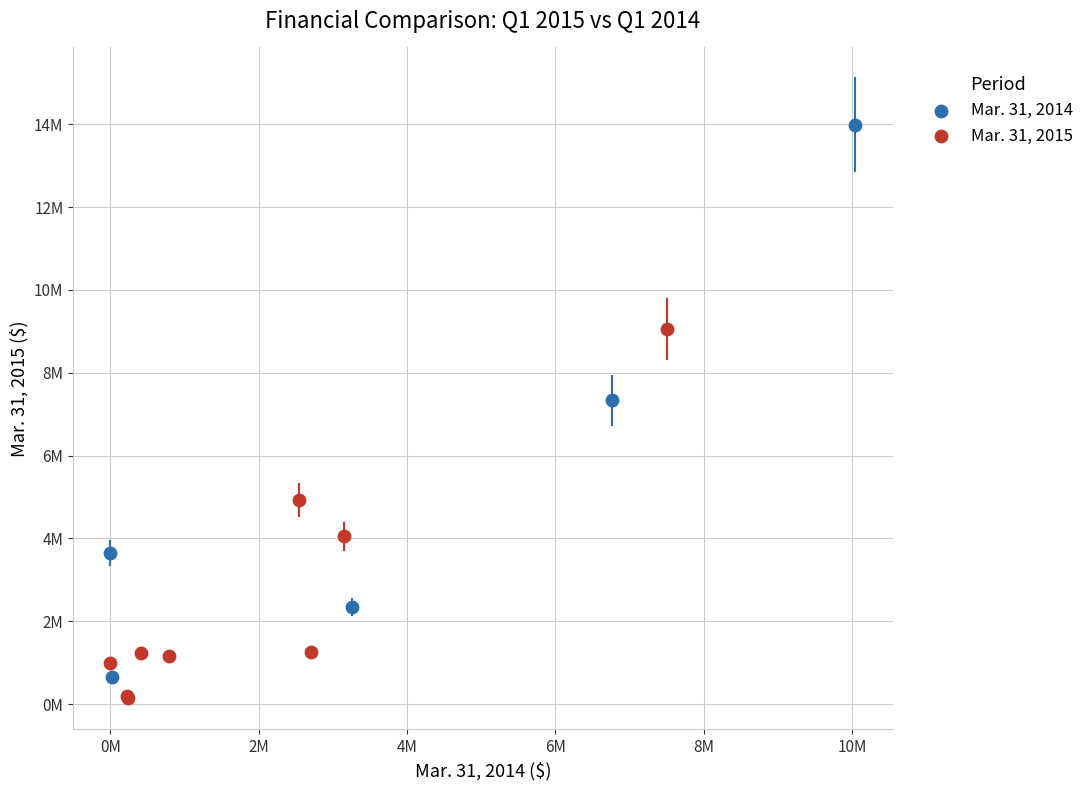

Which series has the largest Y range (max minus min)?

Mar. 31, 2014